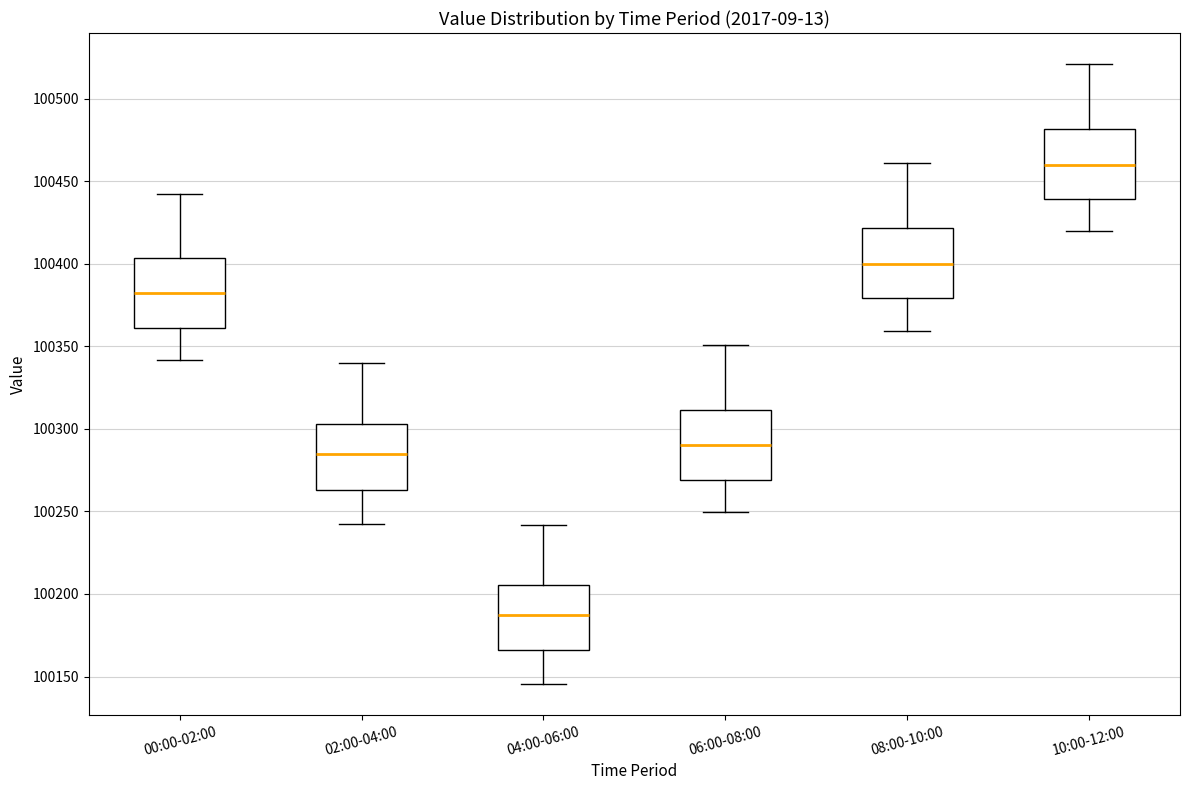

Which box has the highest median line?

10:00-12:00